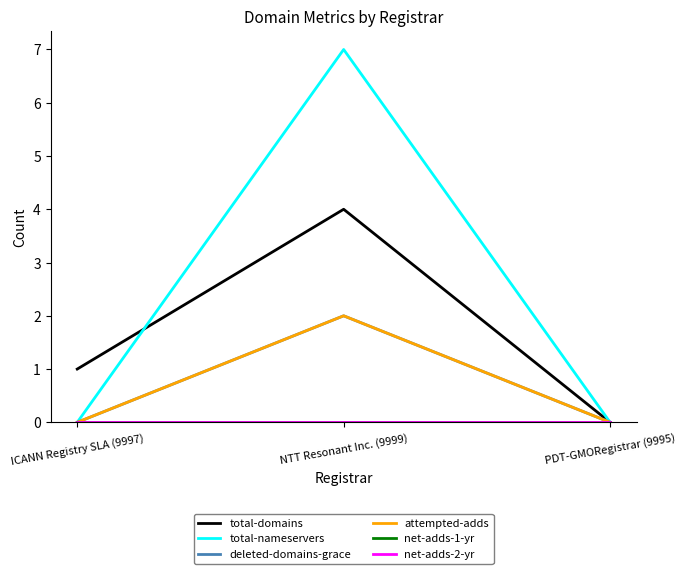

Does the chart display data point markers on the line(s)?

No